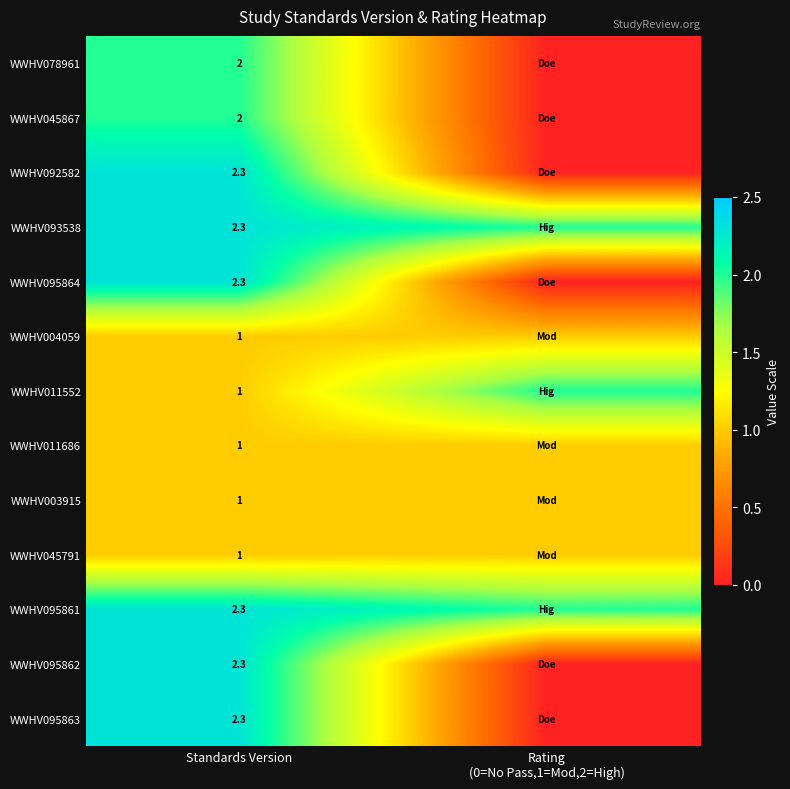

Is the value of WWHV095861 at Standards Version greater than the value of WWHV045867 at Standards Version?

Yes